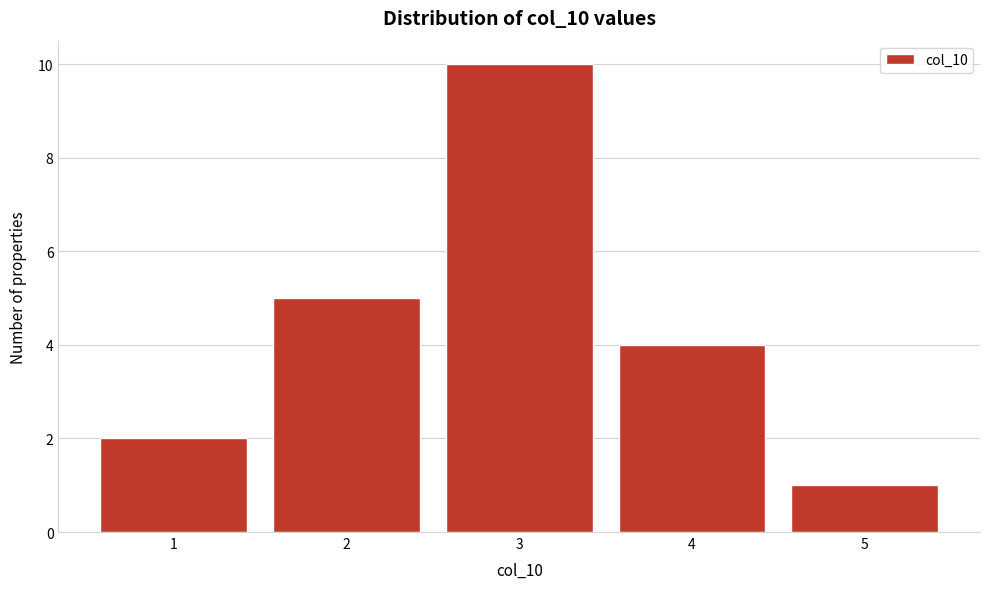

Reading right to left, extract all data points from this chart.

1	4	10	5	2